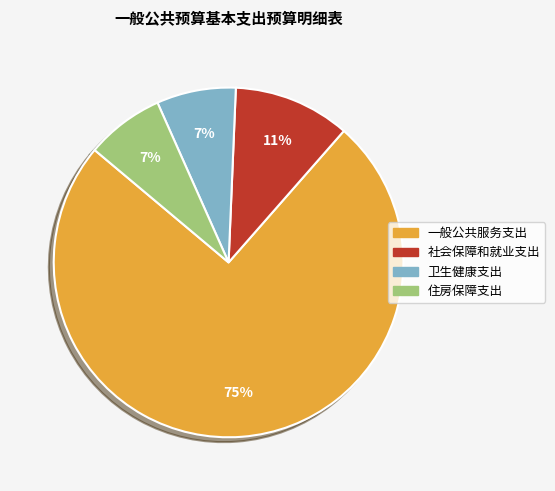

Which slice is the largest?

一般公共服务支出